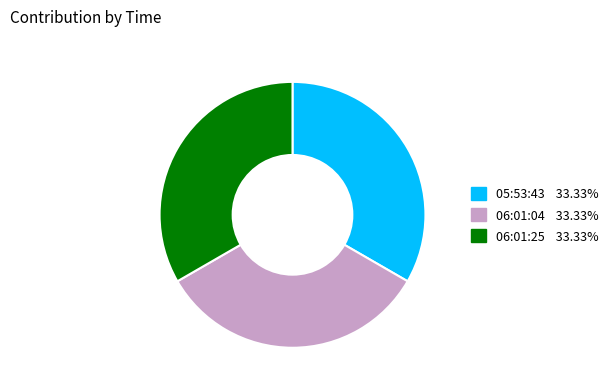

How many slices are in this pie chart?

3